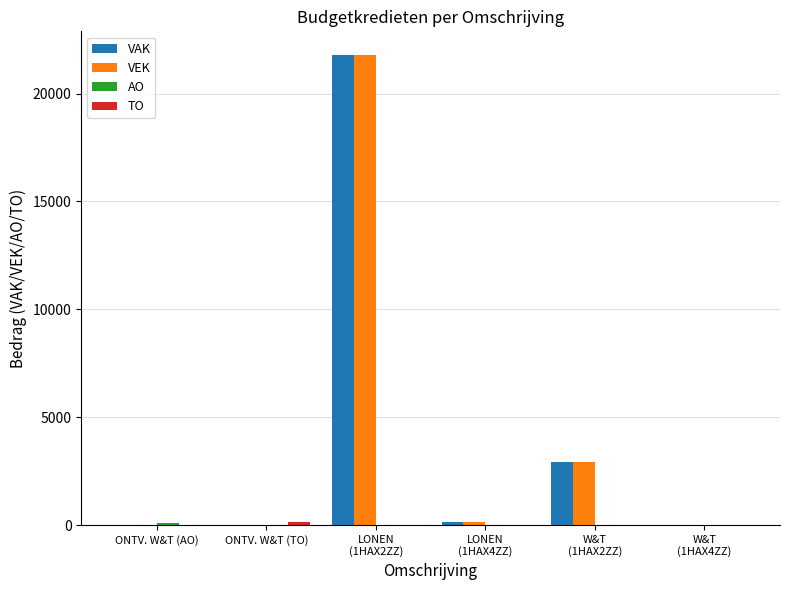

What is the greatest value displayed?

21796